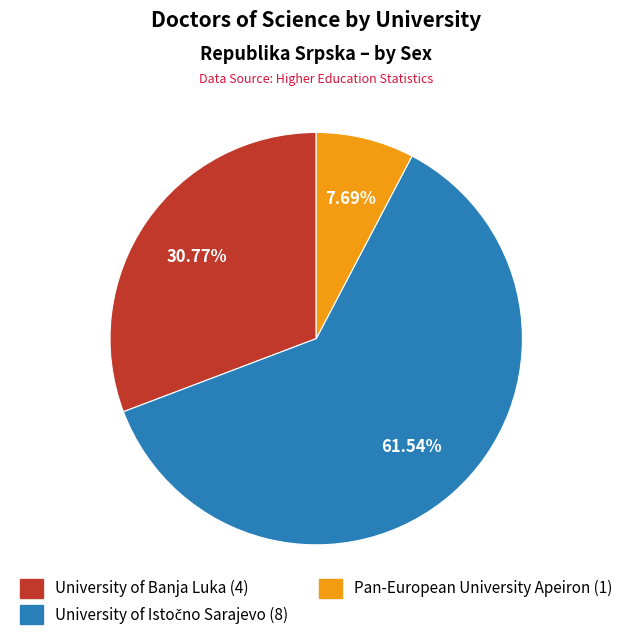

Is there a majority slice in this chart?

Yes